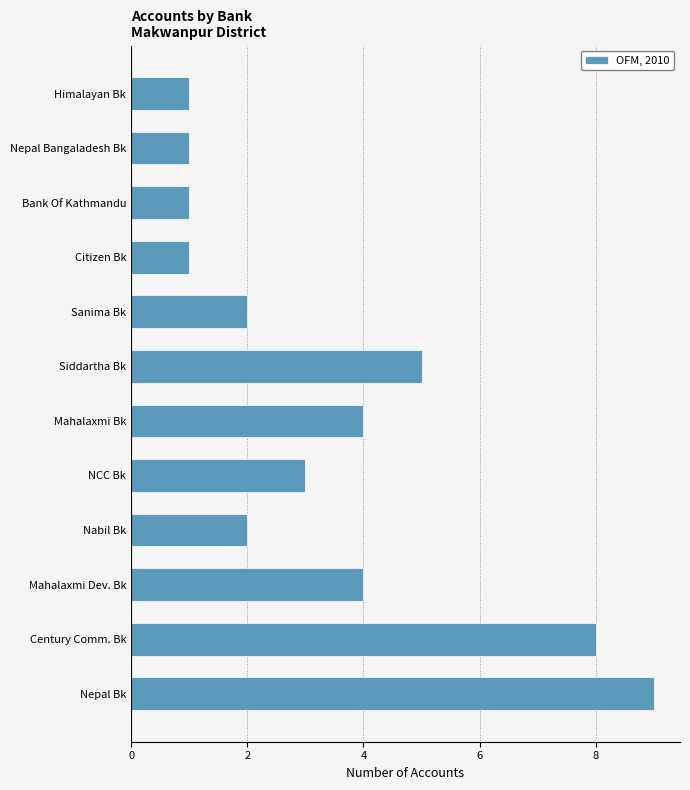

Does the chart contain stacked bars?

No